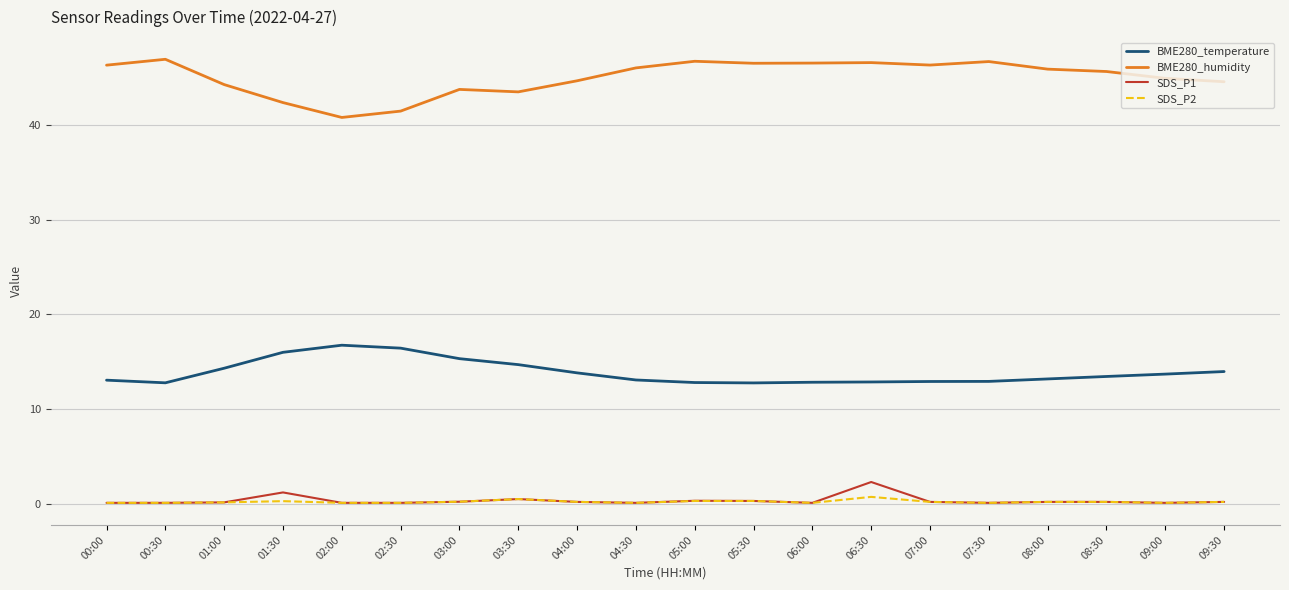

Which series has the widest spread of values?

BME280_humidity